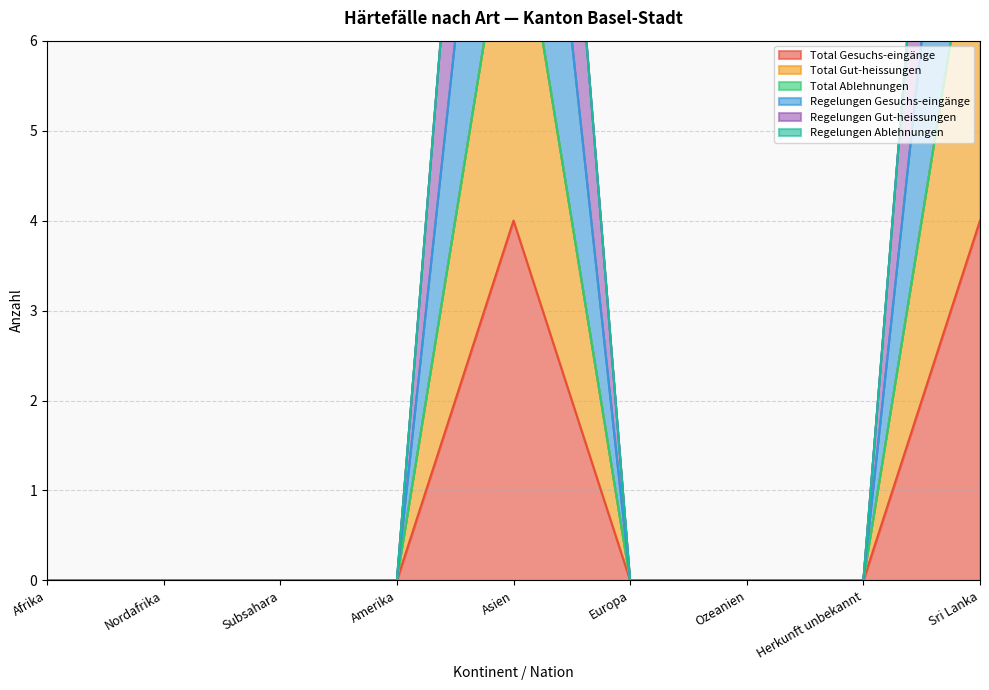

Is it true that Total Gut-heissungen equals 8 at Asien?

True